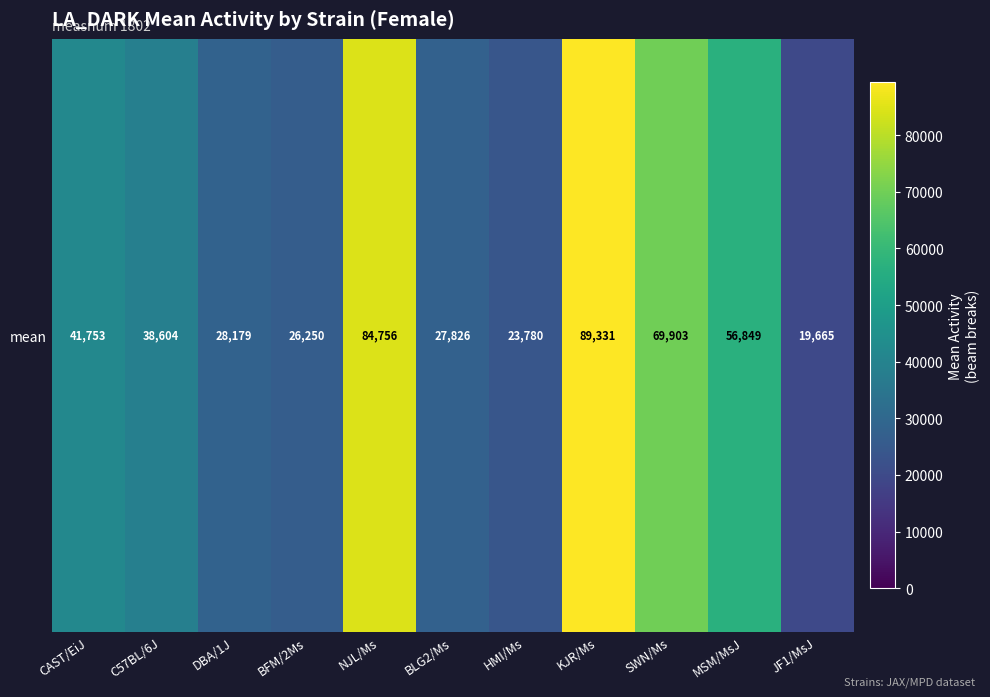

Where does the data first go above 38604?

CAST/EiJ